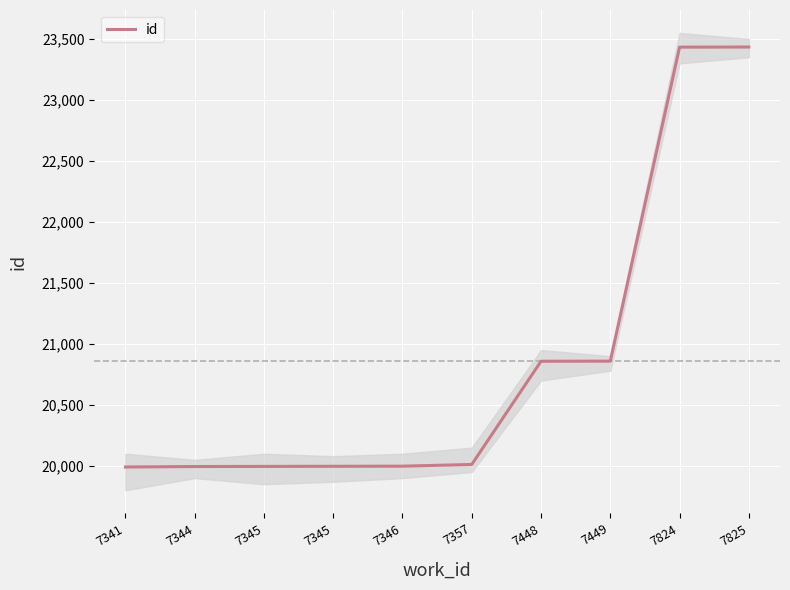

Rank the categories by value from lowest to highest.

7341, 7344, 7345, 7345, 7346, 7357, 7448, 7449, 7824, 7825